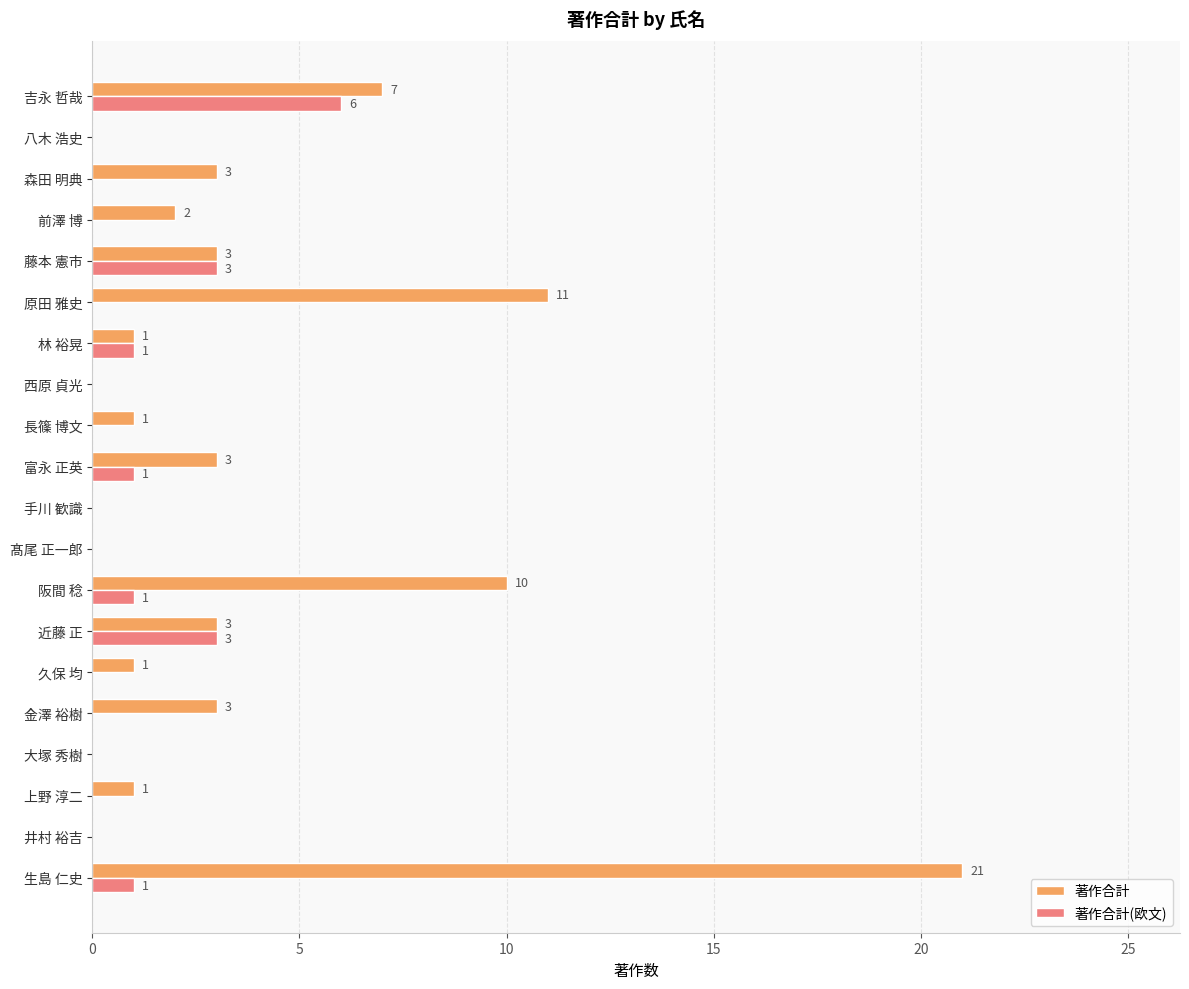

How many 著作合計(欧文) values are between 0 and 1?

17